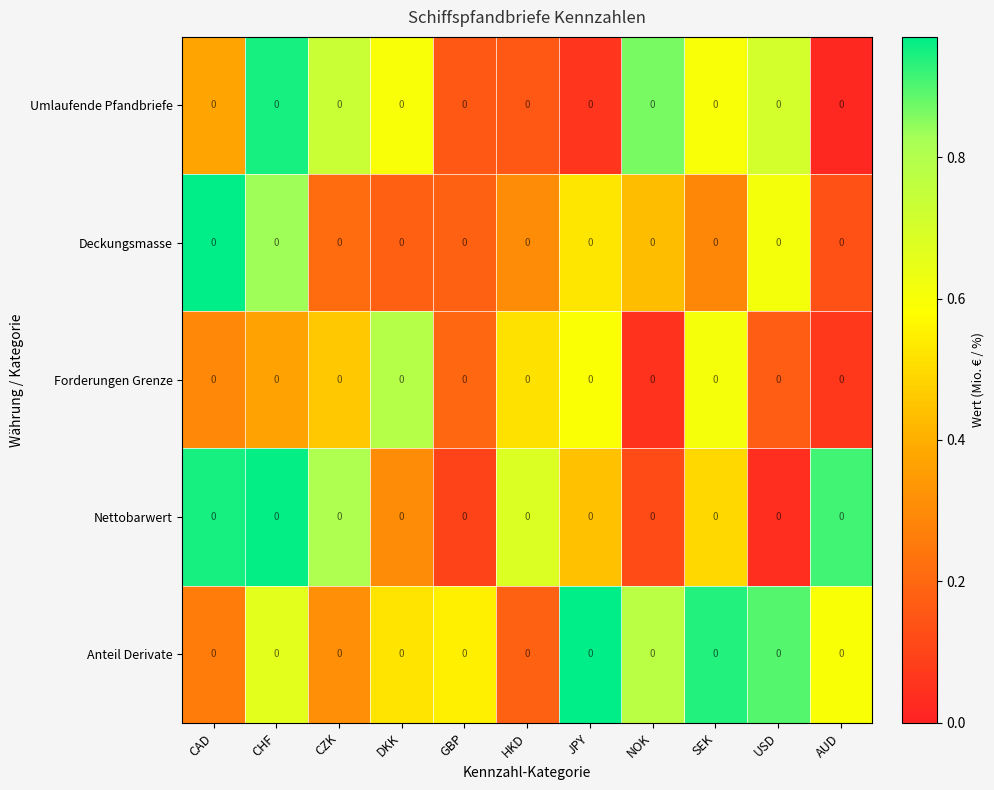

The Umlaufende Pfandbriefe series shows 0.1 at JPY. True or false?

True